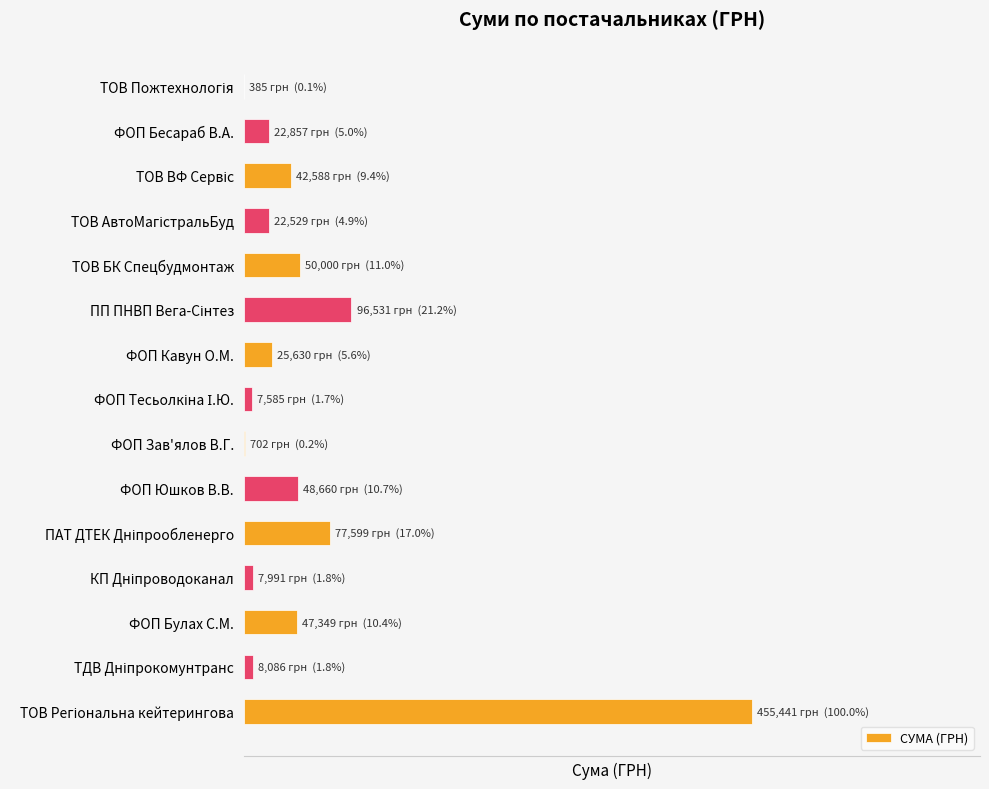

What is the difference between the second highest and minimum values?

96146.4